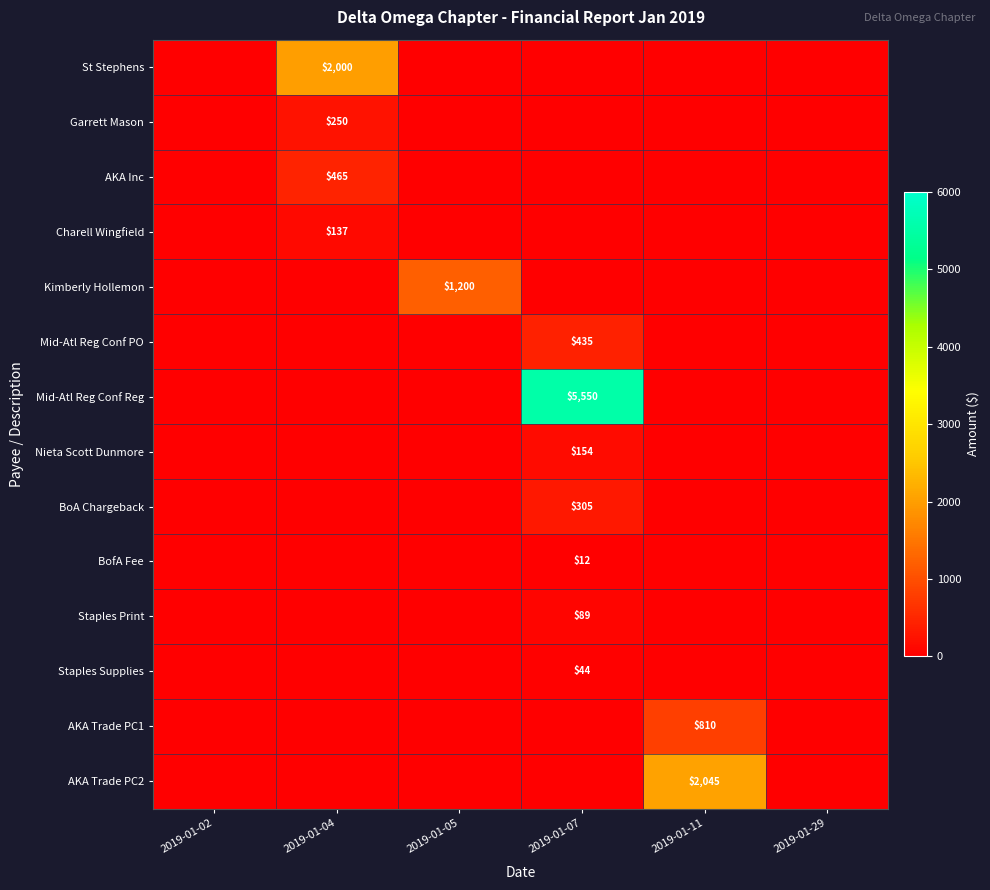

The AKA Trade PC2 series shows 3324 at 2019-01-11. True or false?

False